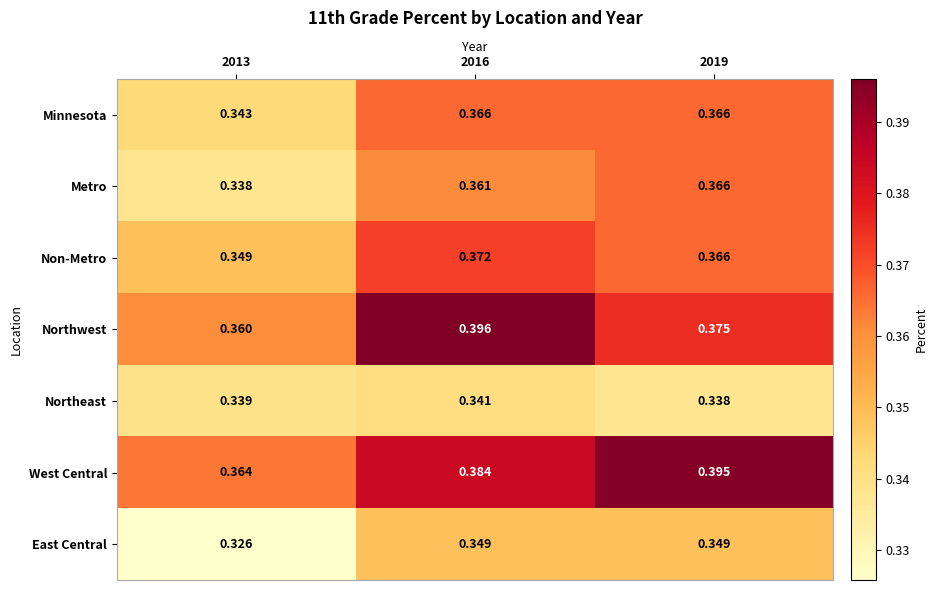

What is the spread (max minus min) of values at 2016?

0.1